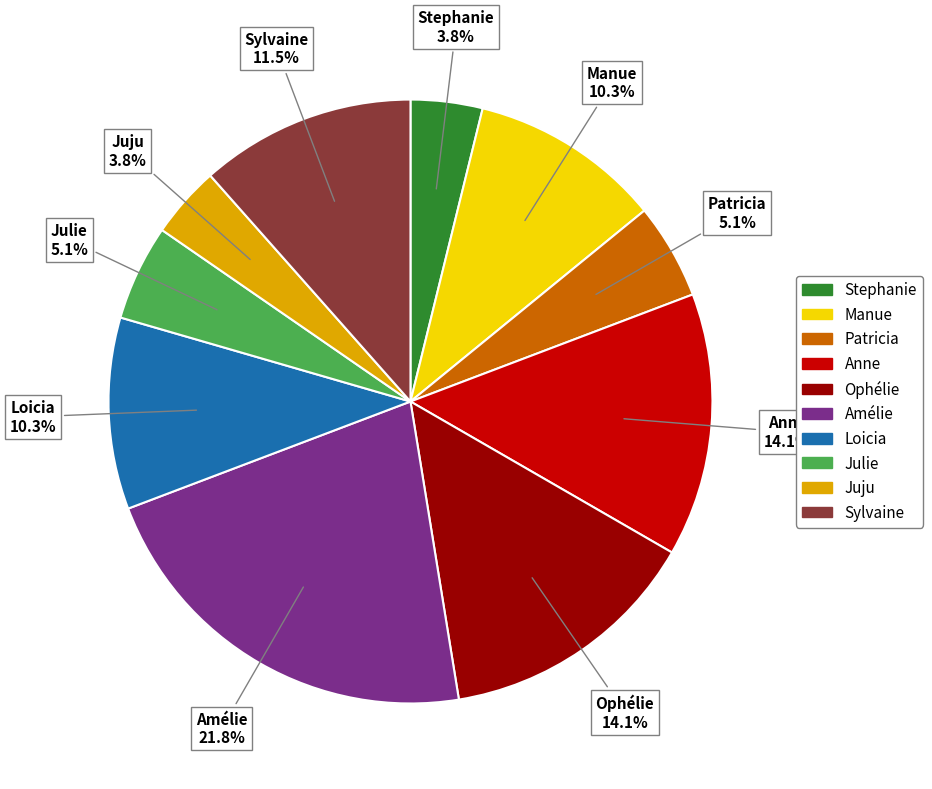

Is there a majority slice in this chart?

No